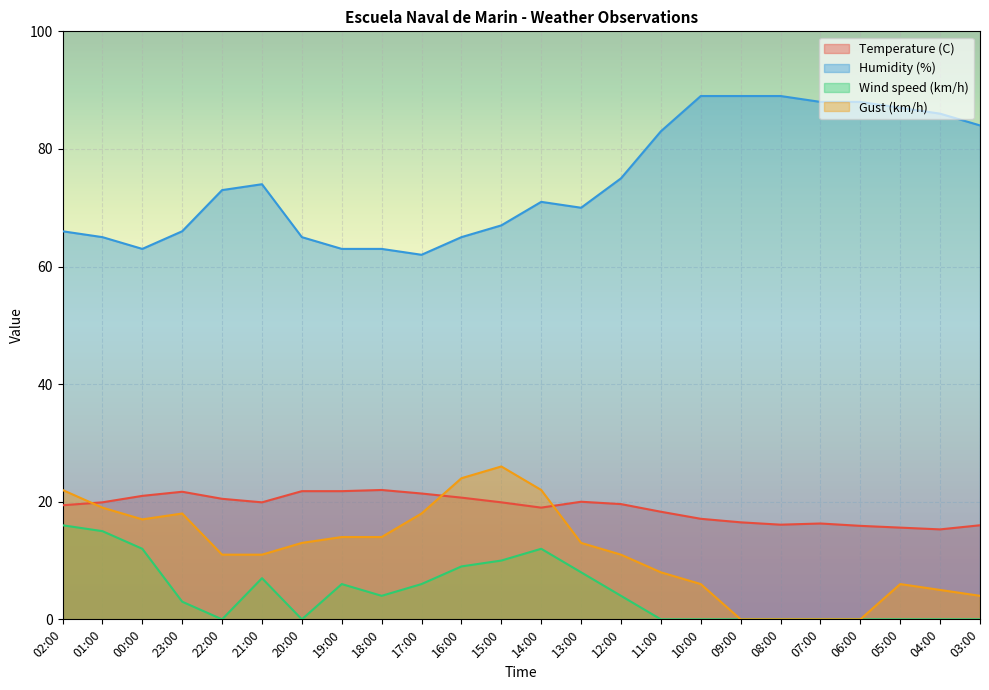

What is the sum of the Wind speed (km/h) values at 14:00 and 19:00?

18.0